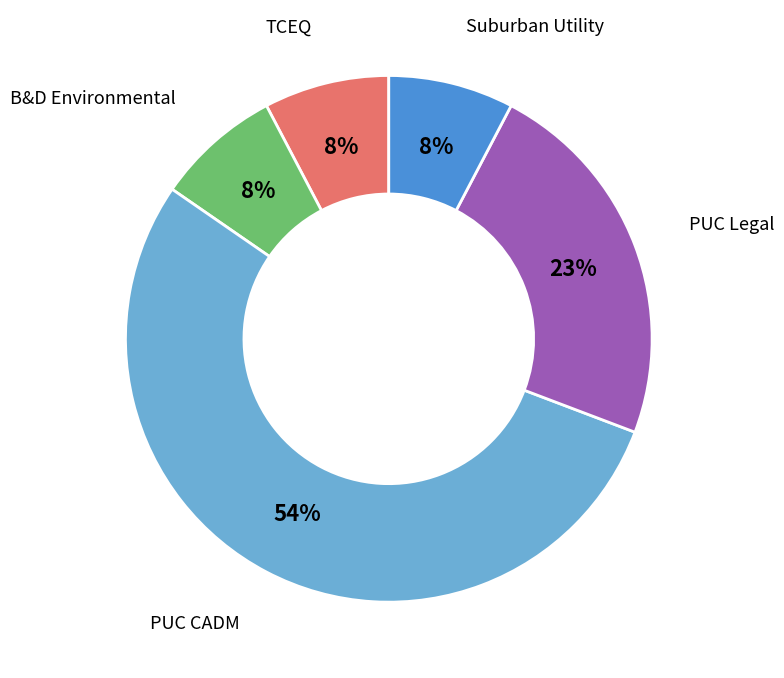

To the nearest percent, what is the average slice percentage?

20%